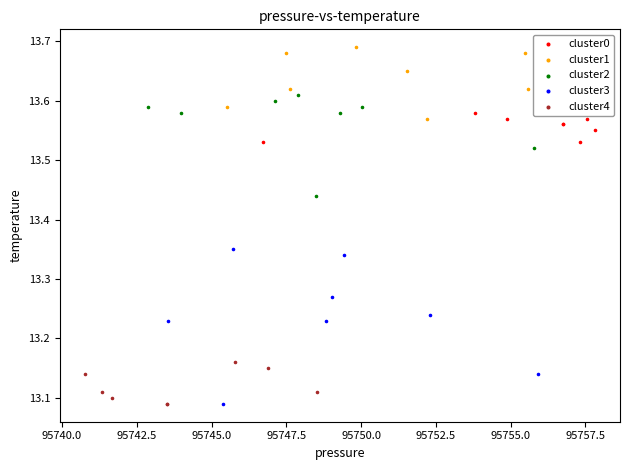

Which series has the widest spread of Y values?

cluster3